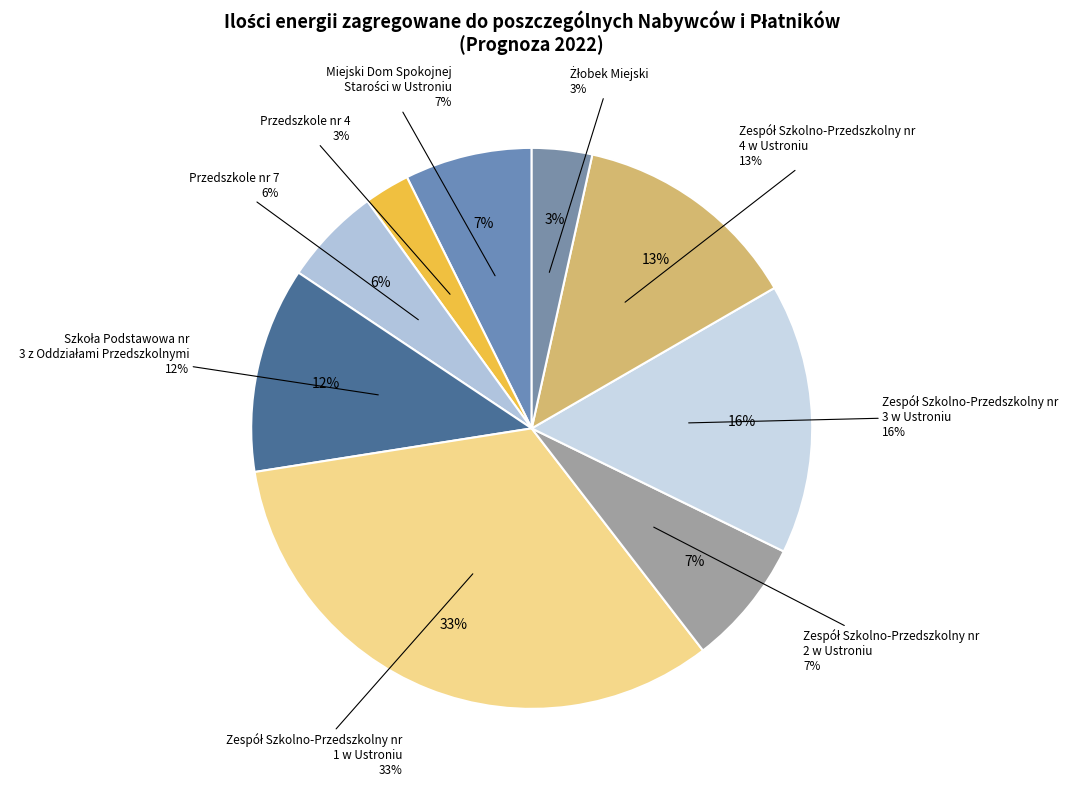

Does Przedszkole nr 7 account for over 50% of the chart?

No